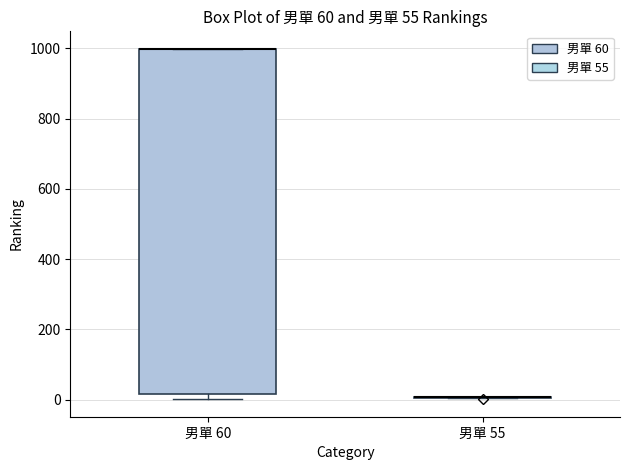

Which box is the tallest, from its lower edge to its upper edge?

男單 60